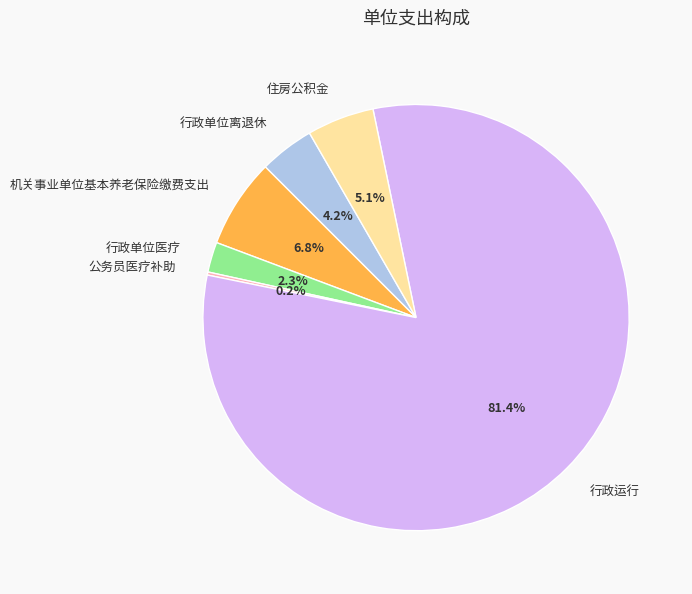

The 行政运行 slice represents 89% of the pie. True or false?

False